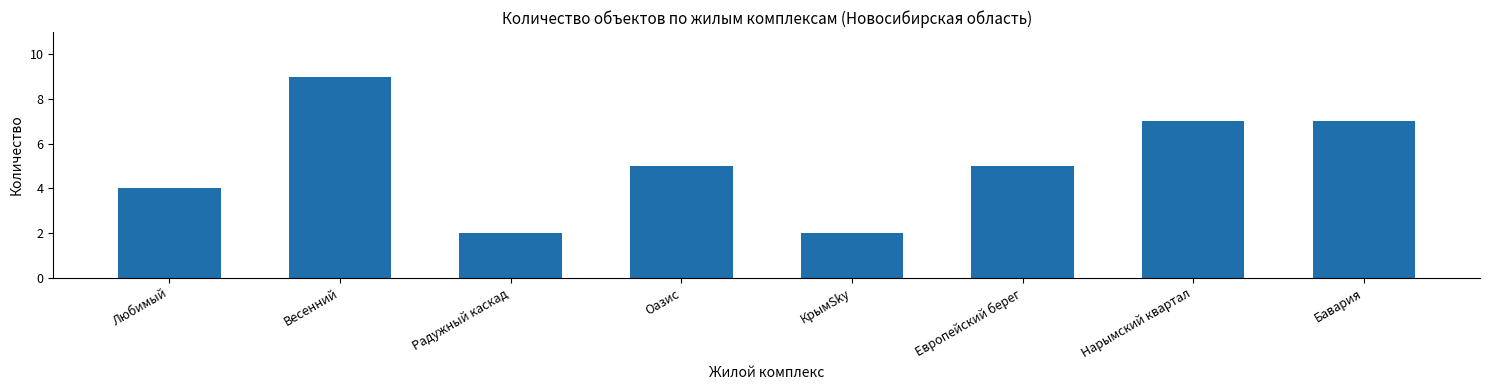

Is it true that the value at Европейский берег is 8?

False